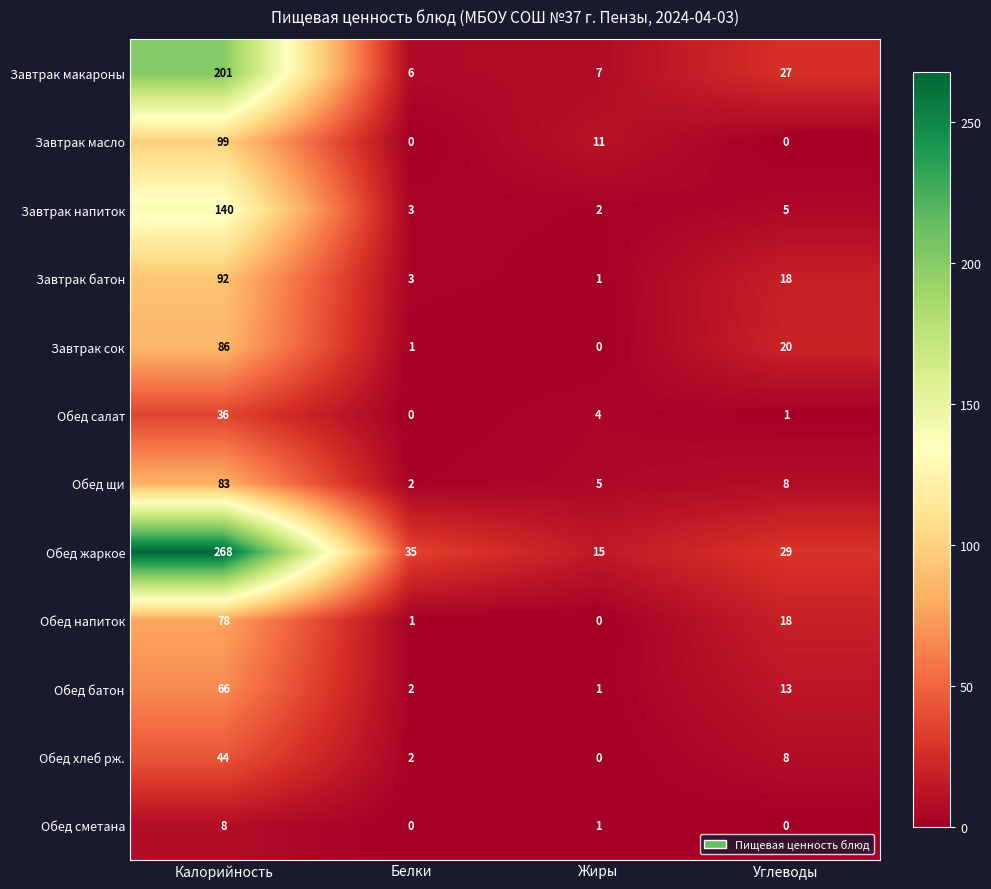

What is the spread (max minus min) of values at Жиры?

15